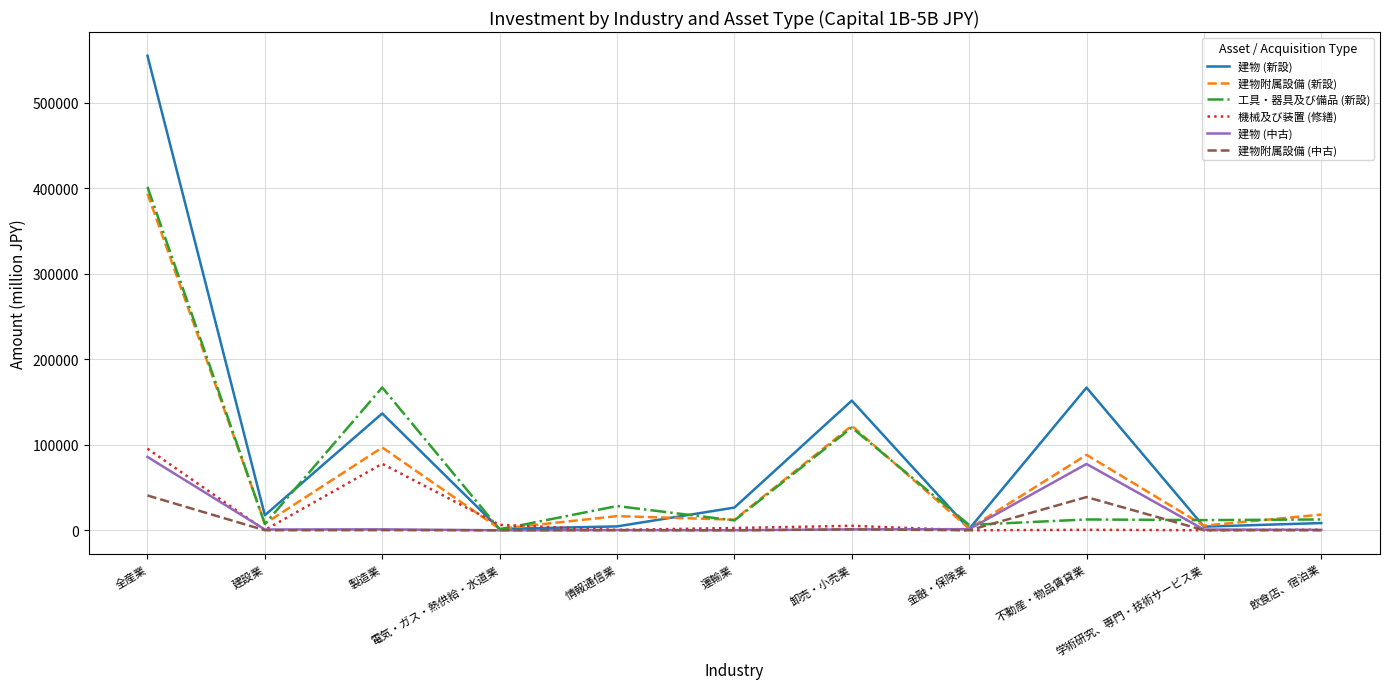

Which series has the largest total across all categories?

建物 (新設)